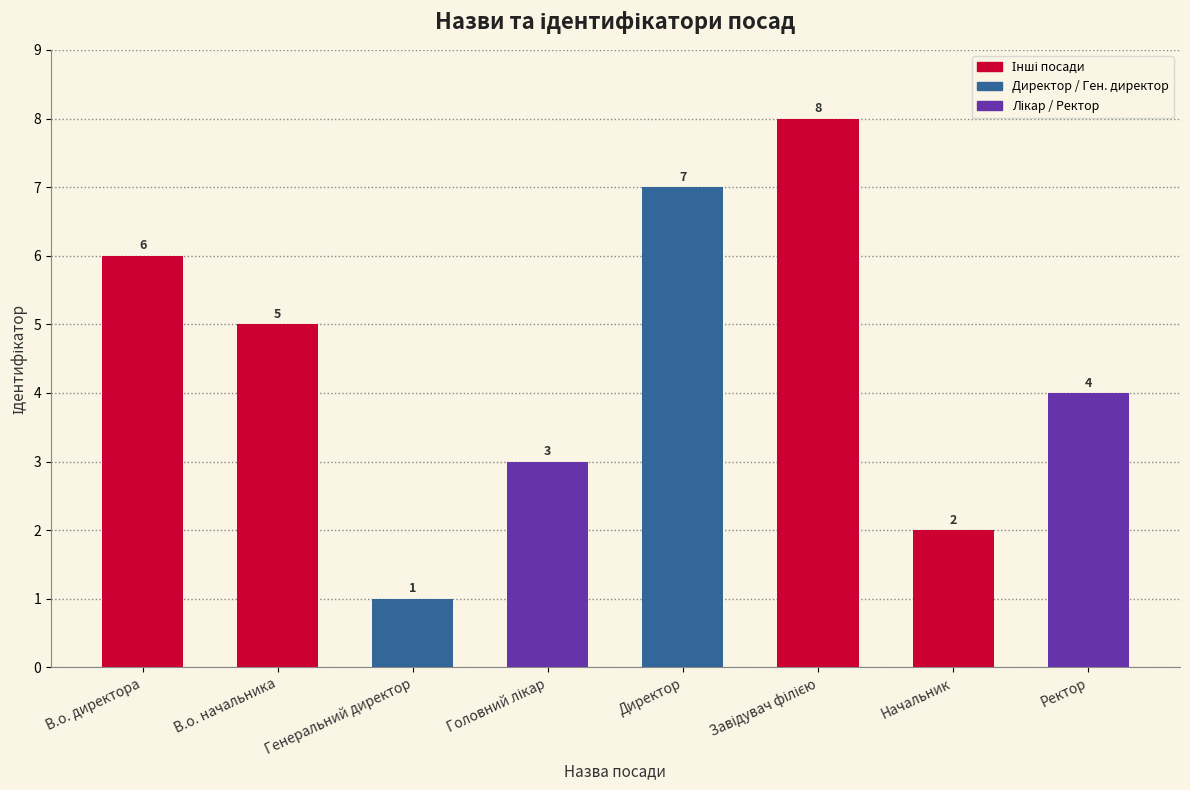

Which category has the lowest value across all series?

Генеральний директор